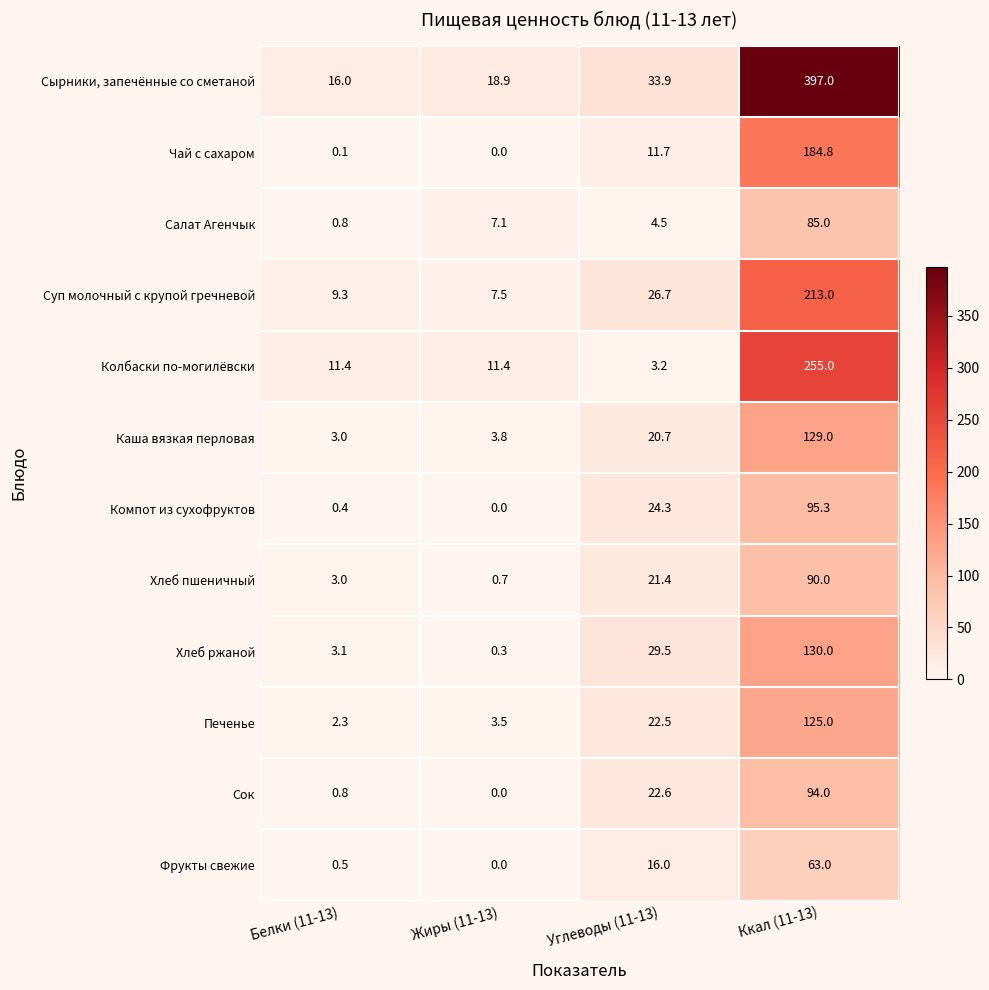

At which category is the sum across all series the highest?

Ккал (11-13)